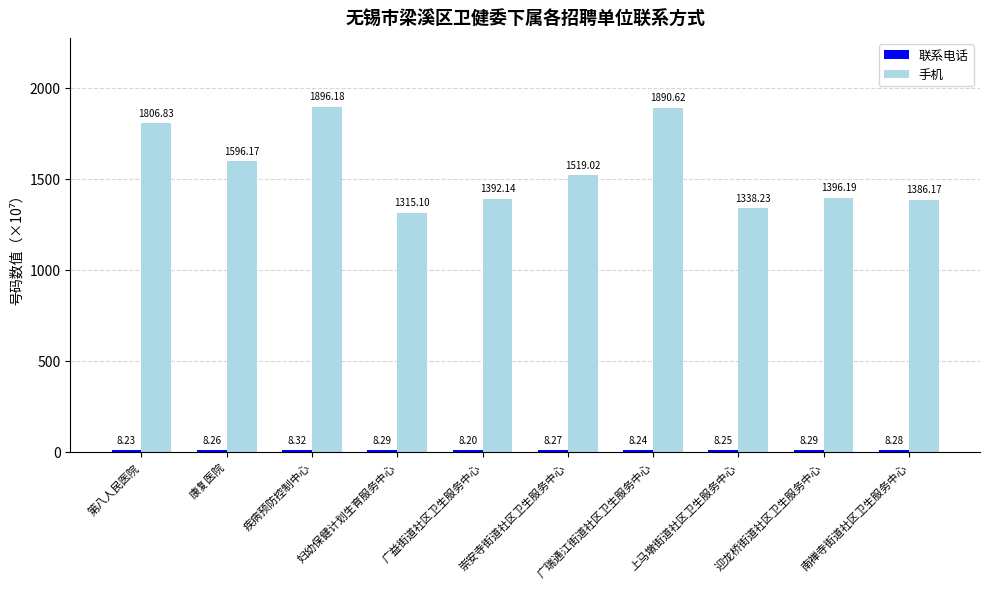

Which series has the largest total across all categories?

手机